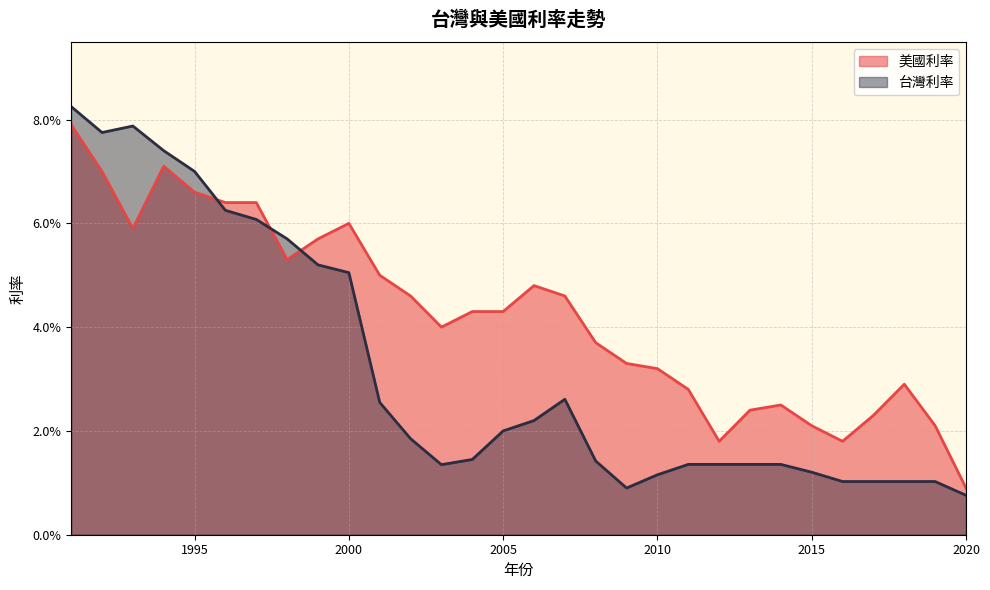

At which category does 美國利率 reach its first local peak?

1994